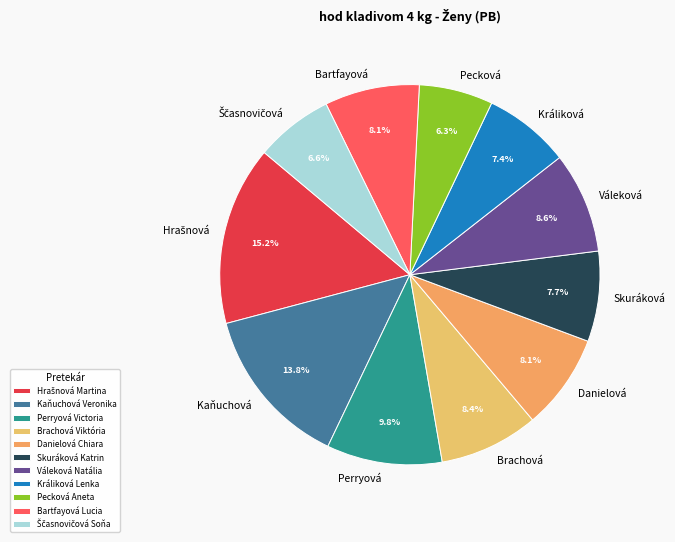

Is there any slice that represents more than half of the pie?

No